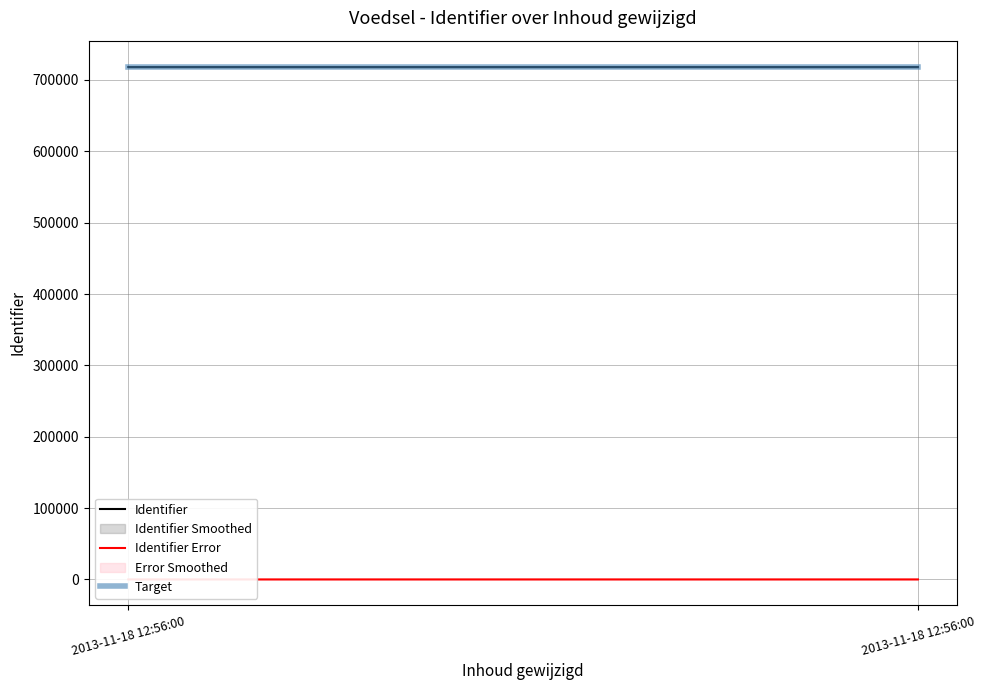

What is the total value across all series at 2013-11-18 12:56:00?

1436215.5